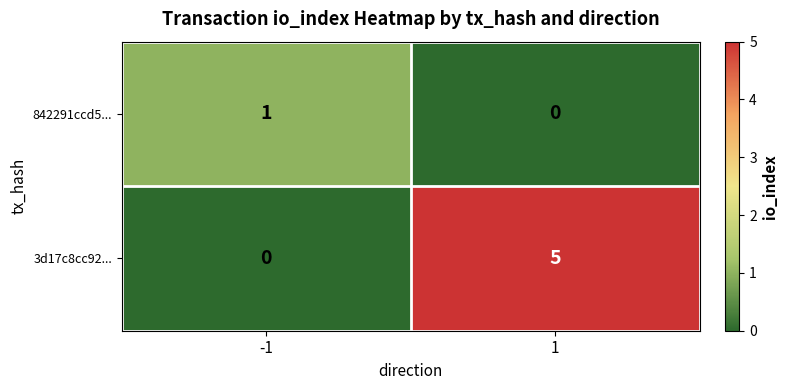

Reading right to left, list all the values displayed in this chart.

842291ccd5...: 0	1
3d17c8cc92...: 5	0